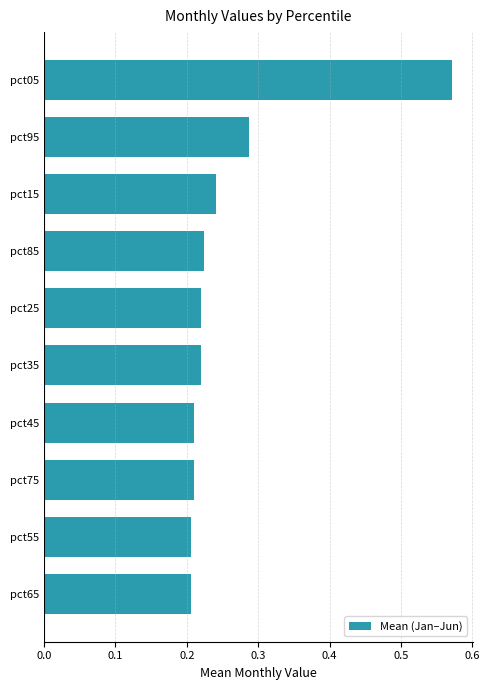

True or false: the data shows 0.1 at pct85.

False